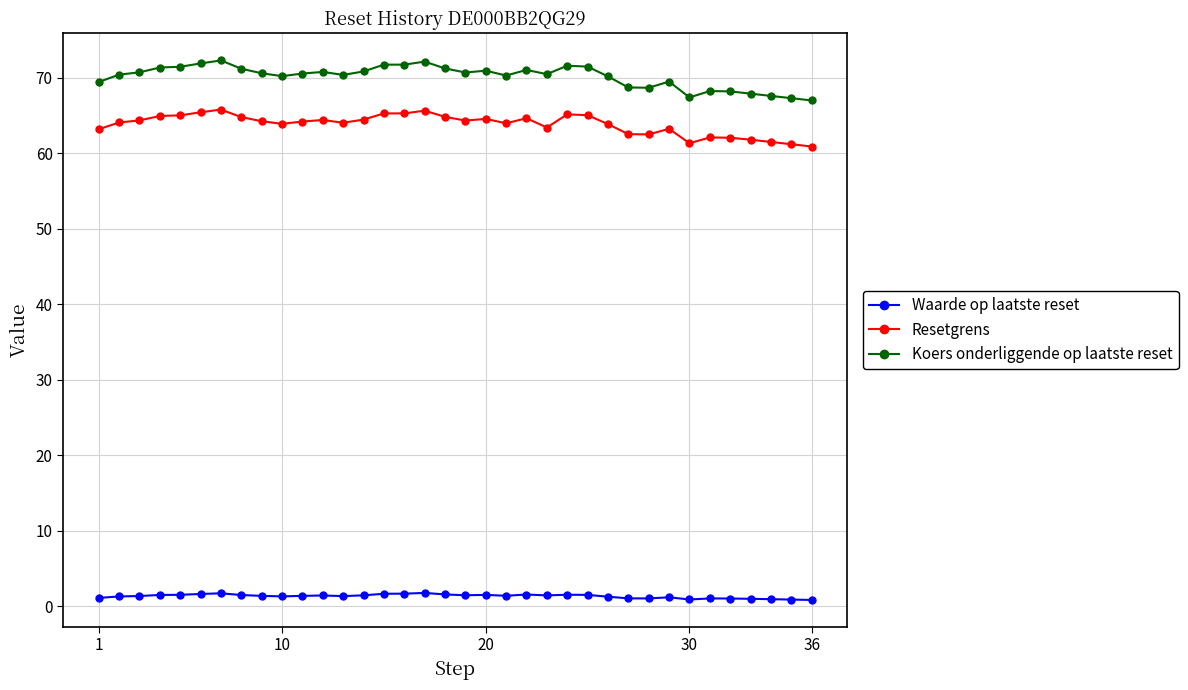

Which series has the largest total across all categories?

Koers onderliggende op laatste reset